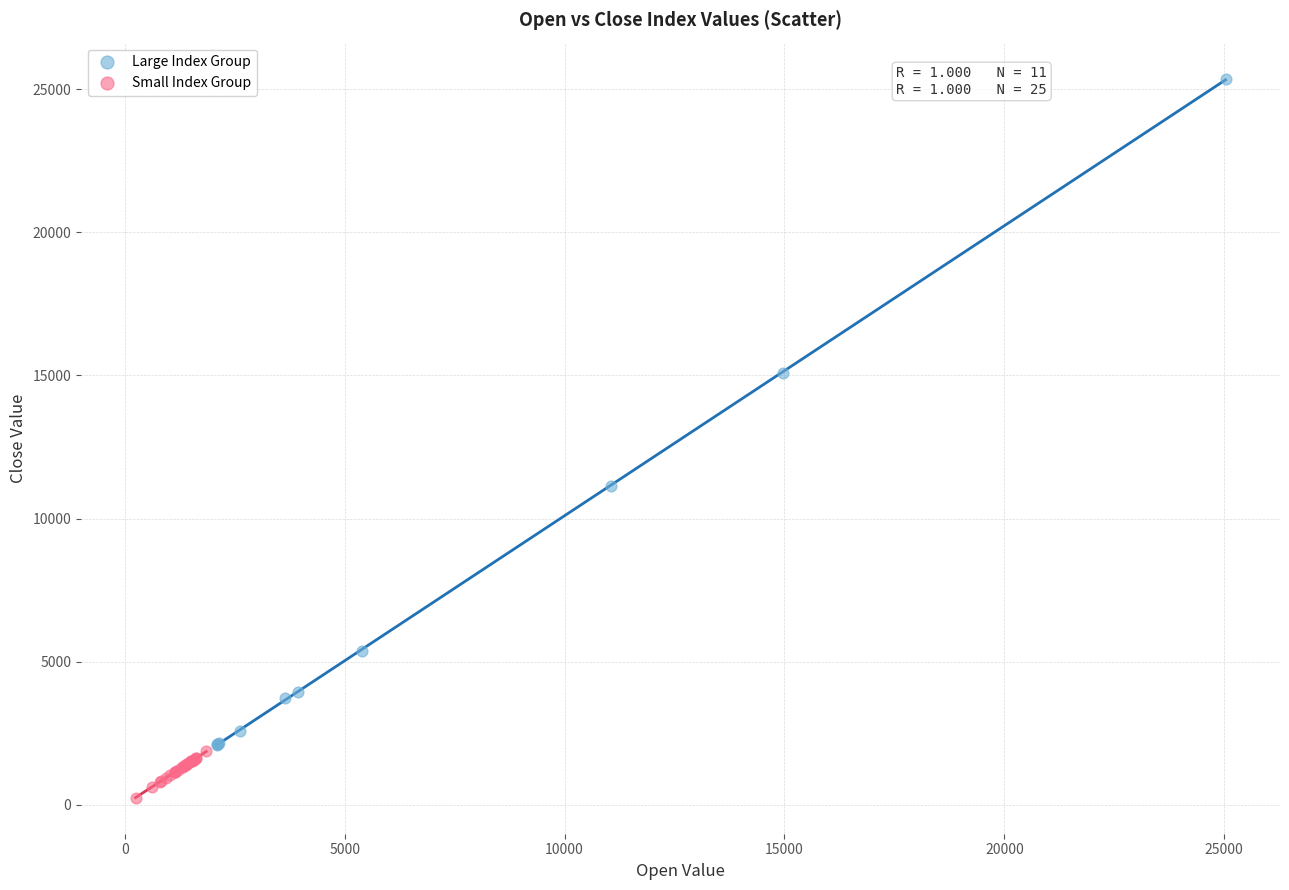

Which series has the widest spread of Y values?

Large Index Group